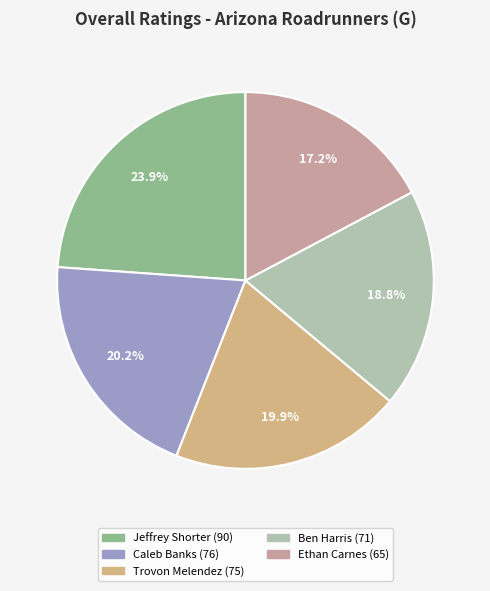

Is Ethan Carnes the majority of the pie?

No